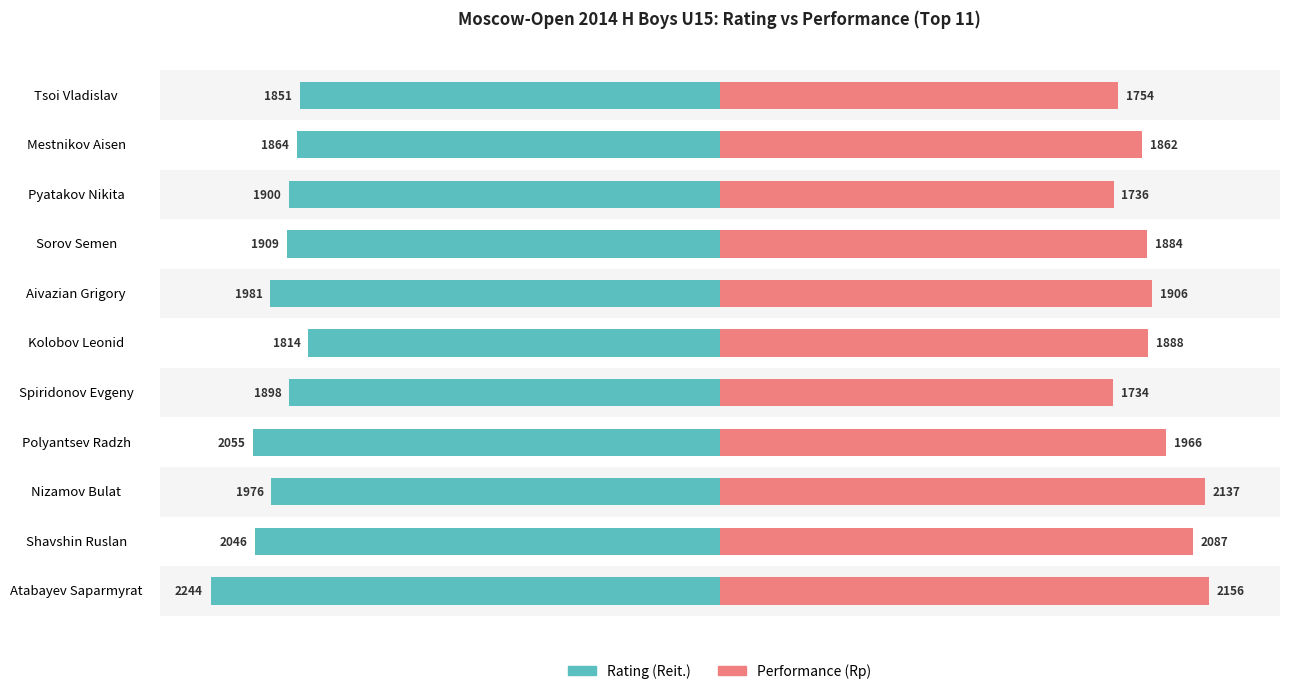

Between Pyatakov Nikita and Nizamov Bulat, which is larger?

Pyatakov Nikita